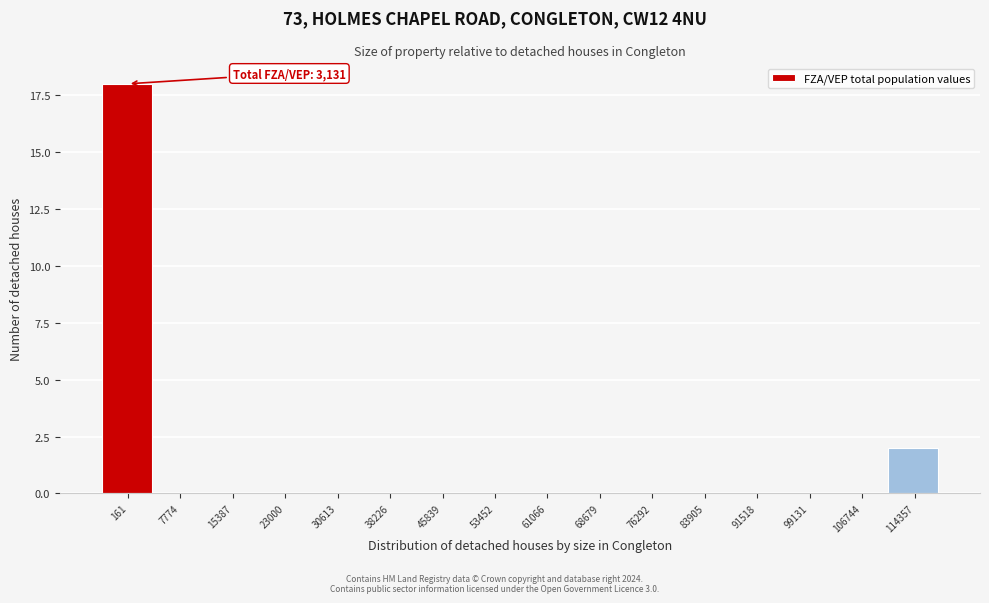

Reading left to right, extract all data points from this chart.

161=18	7774=0	15387=0	23000=0	30613=0	38226=0	45839=0	53452=0	61066=0	68679=0	76292=0	83905=0	91518=0	99131=0	106744=0	114357=2